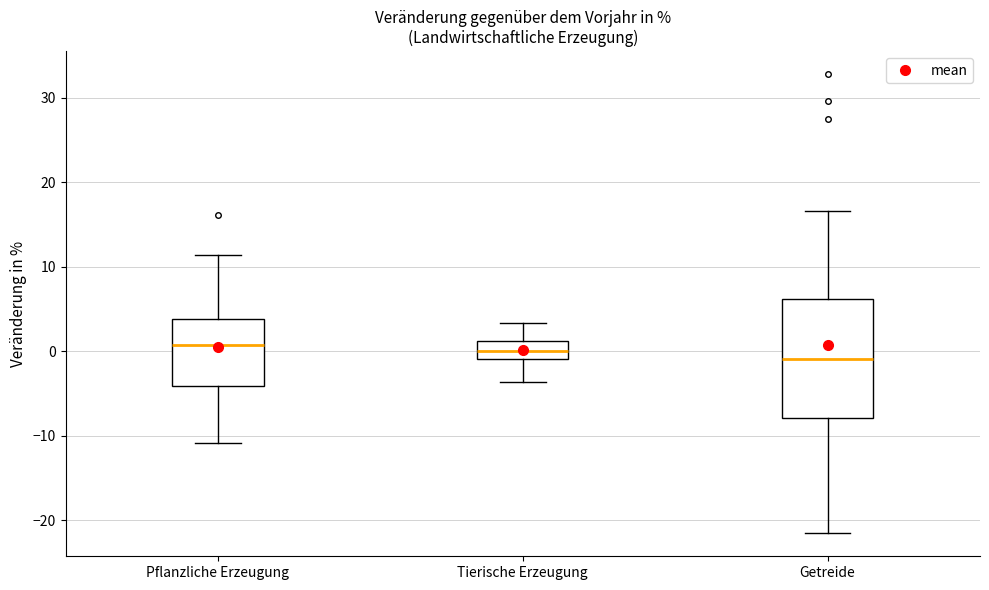

Reading left to right, read every box against the y-axis: the position of its median line, the range the box covers, and the ends of its whiskers. The values are not printed on the chart, so give them approximately, as read against the axis.

Pflanzliche Erzeugung: median 1, box -4 to 4, whiskers -11 to 11
Tierische Erzeugung: median 0, box -1 to 1, whiskers -4 to 3
Getreide: median -1, box -8 to 6, whiskers -22 to 17